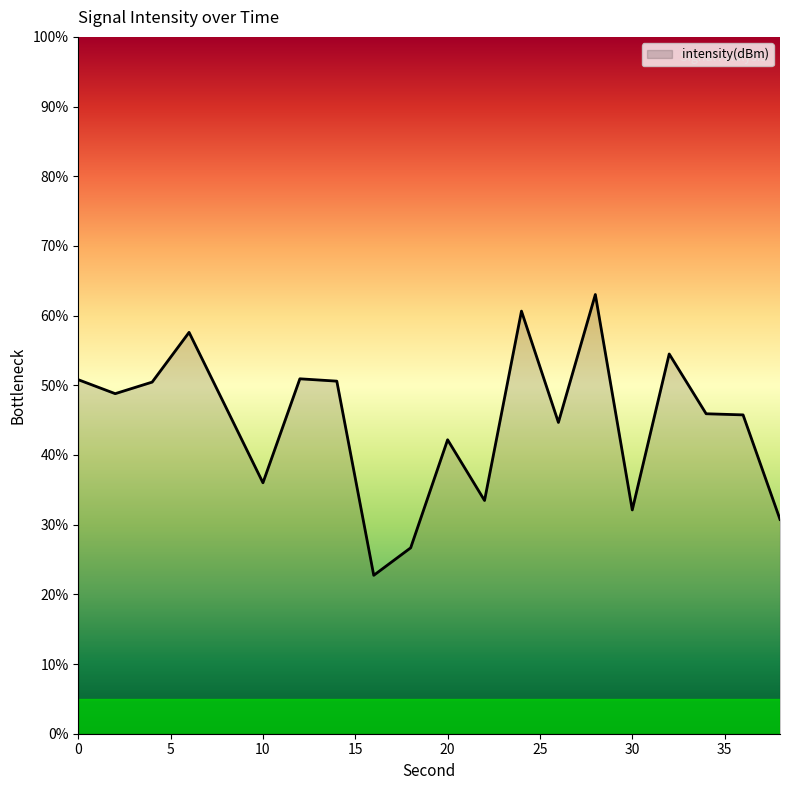

What is the difference between the maximum and second lowest values?

36.4